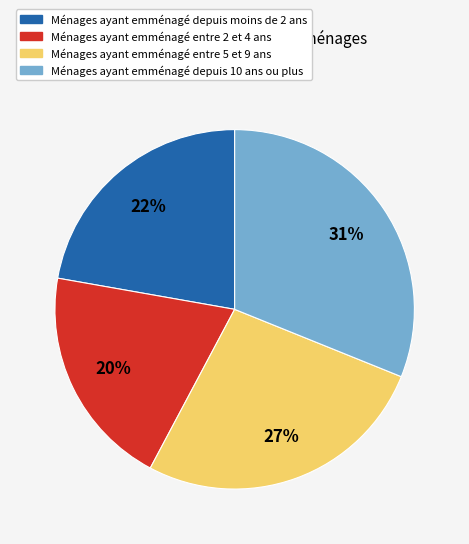

To the nearest percent, what is the difference between the largest and smallest slice percentages?

11%